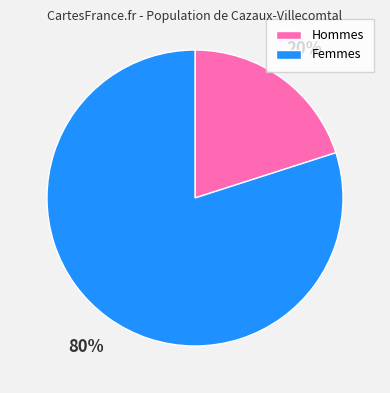

To the nearest percent, what percentage of the pie is Femmes?

80%